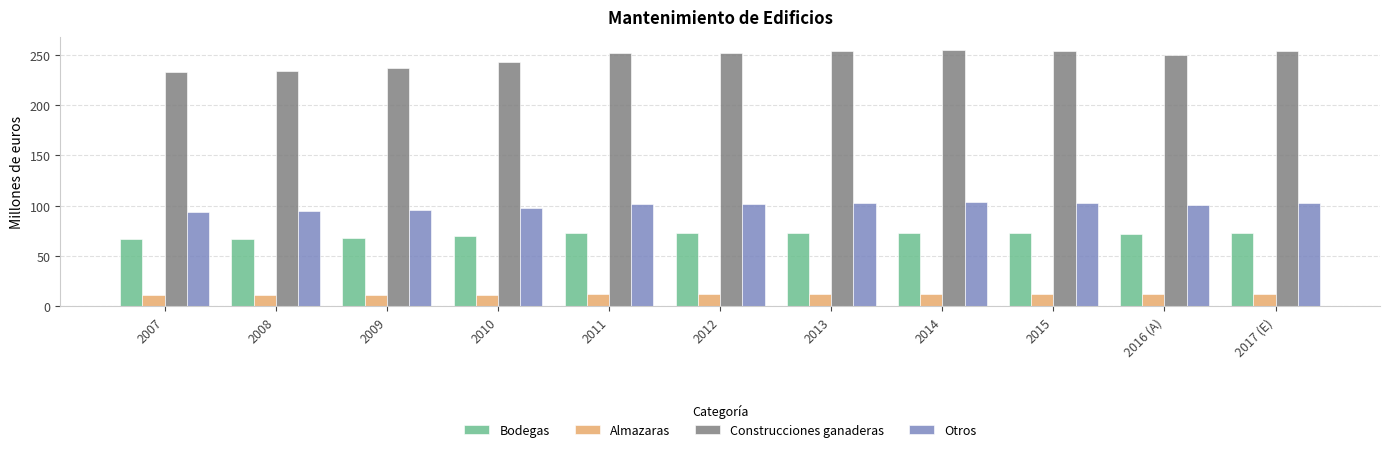

What is the label of the 9th bar from the left?

2015